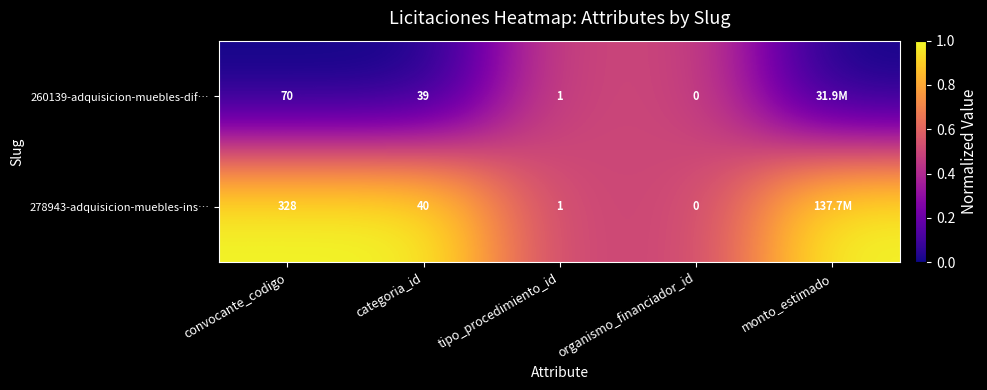

Is the value of 260139-adquisicion-muebles-dif… at tipo_procedimiento_id greater than the value of 278943-adquisicion-muebles-ins… at organismo_financiador_id?

Yes